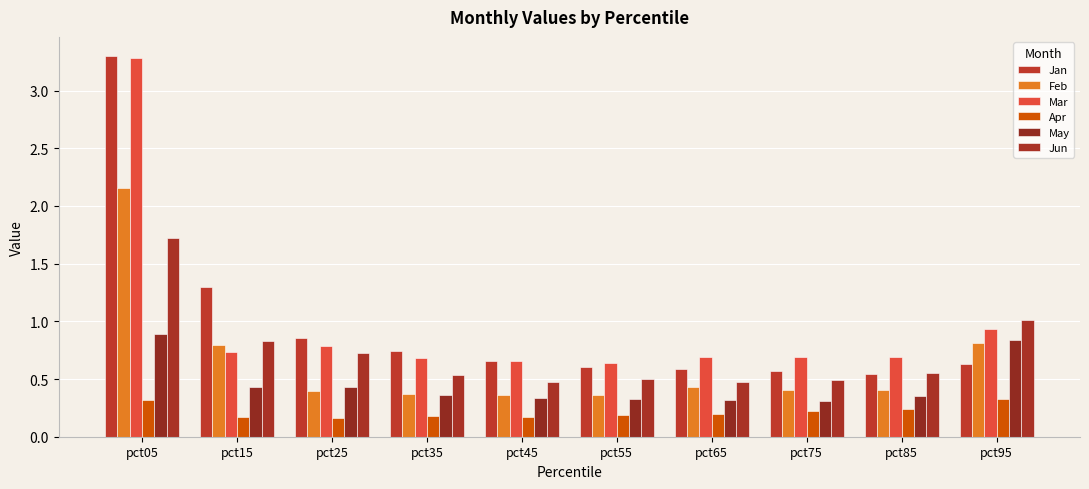

Reading left to right, what are all the values shown in this chart?

Jan: 3.3	1.3	0.9	0.7	0.7	0.6	0.6	0.6	0.5	0.6
Feb: 2.2	0.8	0.4	0.4	0.4	0.4	0.4	0.4	0.4	0.8
Mar: 3.3	0.7	0.8	0.7	0.7	0.6	0.7	0.7	0.7	0.9
Apr: 0.3	0.2	0.2	0.2	0.2	0.2	0.2	0.2	0.2	0.3
May: 0.9	0.4	0.4	0.4	0.3	0.3	0.3	0.3	0.4	0.8
Jun: 1.7	0.8	0.7	0.5	0.5	0.5	0.5	0.5	0.6	1.0